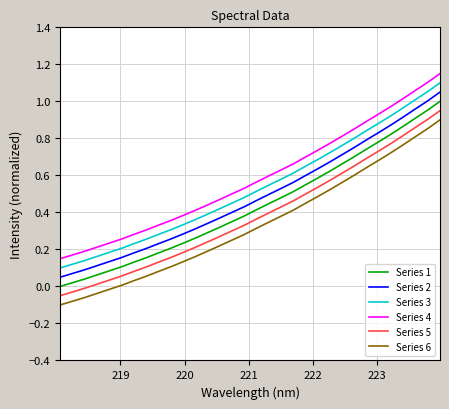

True or false: Series 1 and Series 6 cross at least once.

False